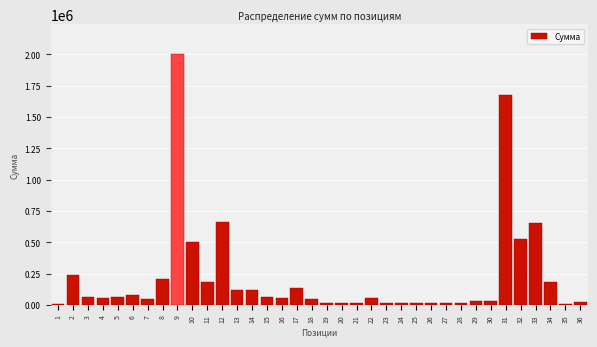

What is the maximum value shown in the chart?

2000000